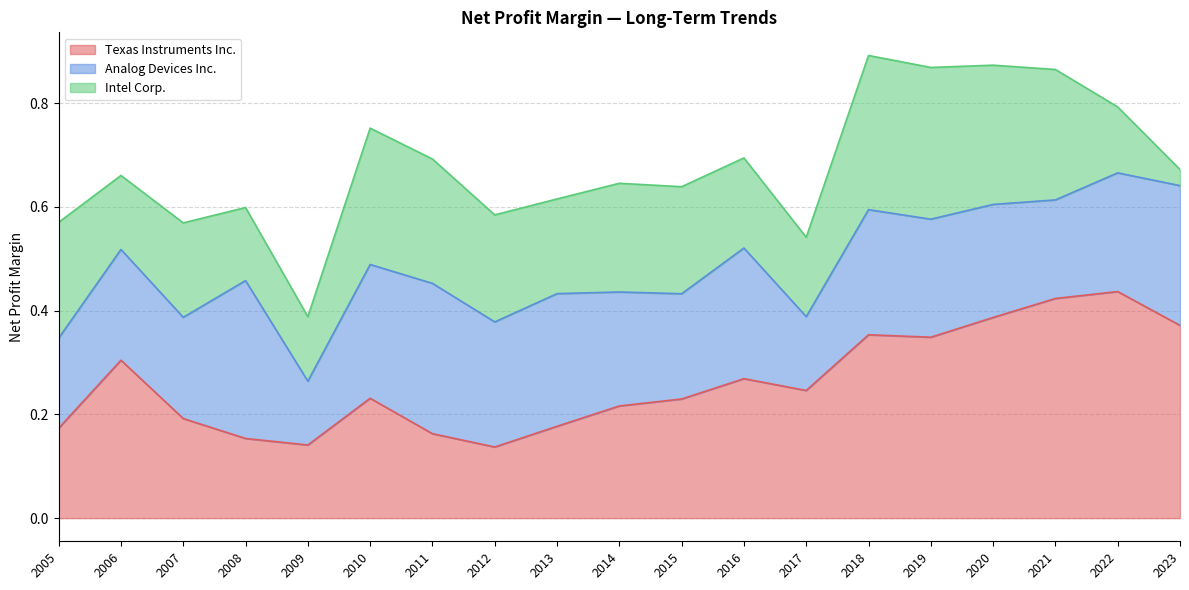

The value of Intel Corp. at 2022 is 0.1. True or false?

True